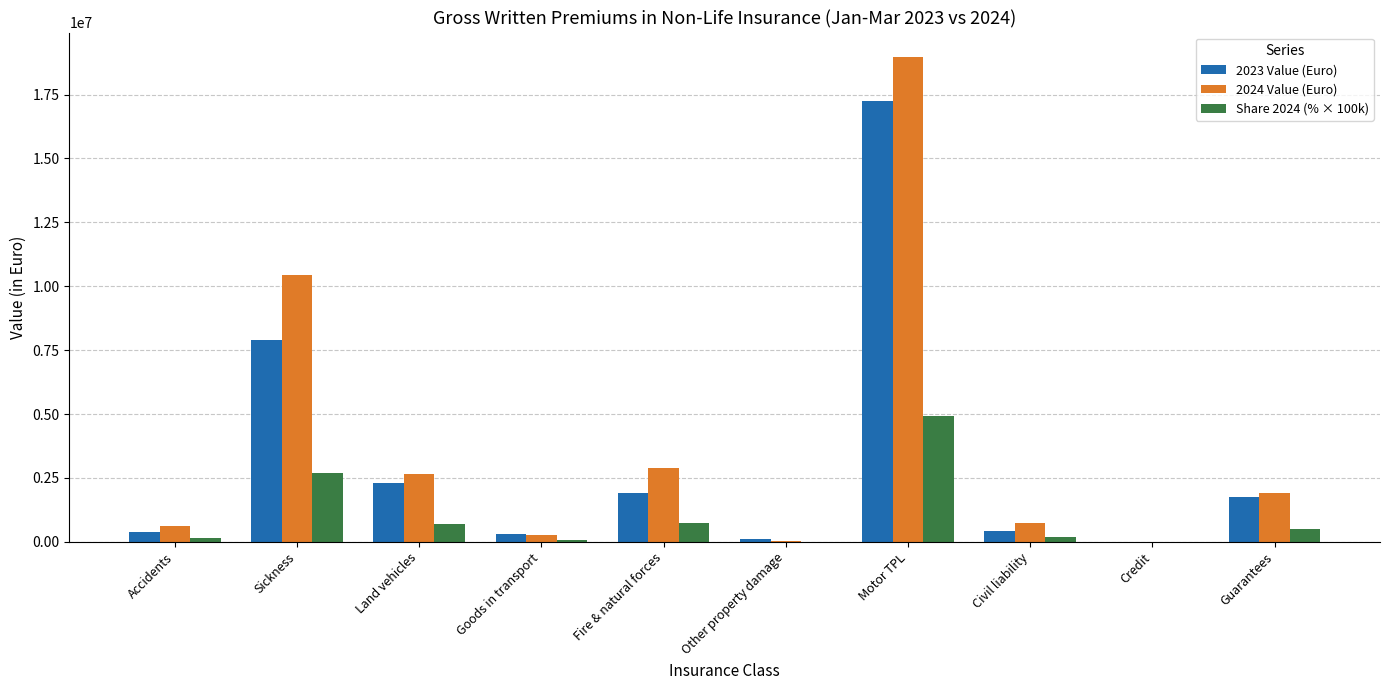

How many groups of bars are there?

10